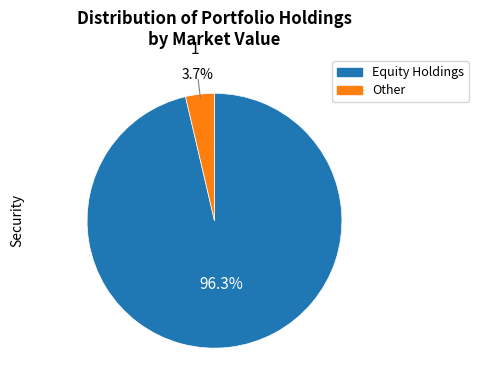

What is the smallest slice in the pie chart?

Other